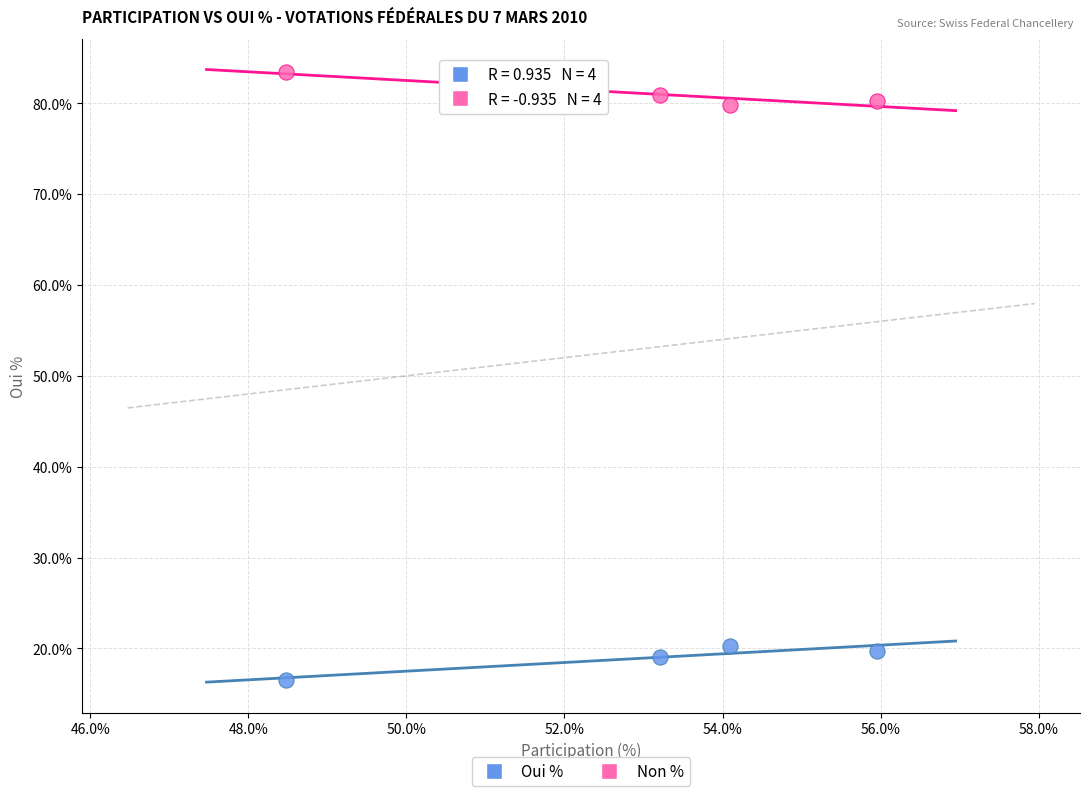

What is the X range (max minus min) for the scatter plot?

7.5